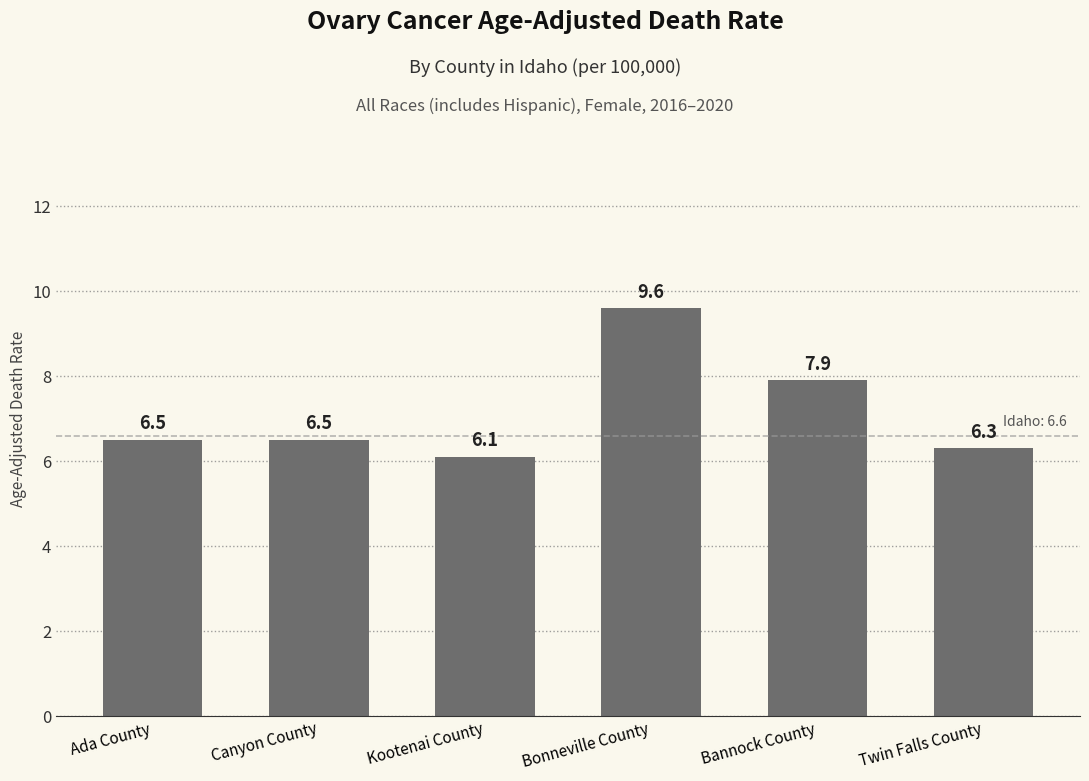

What is the difference between the values at Kootenai County and Bannock County?

1.8